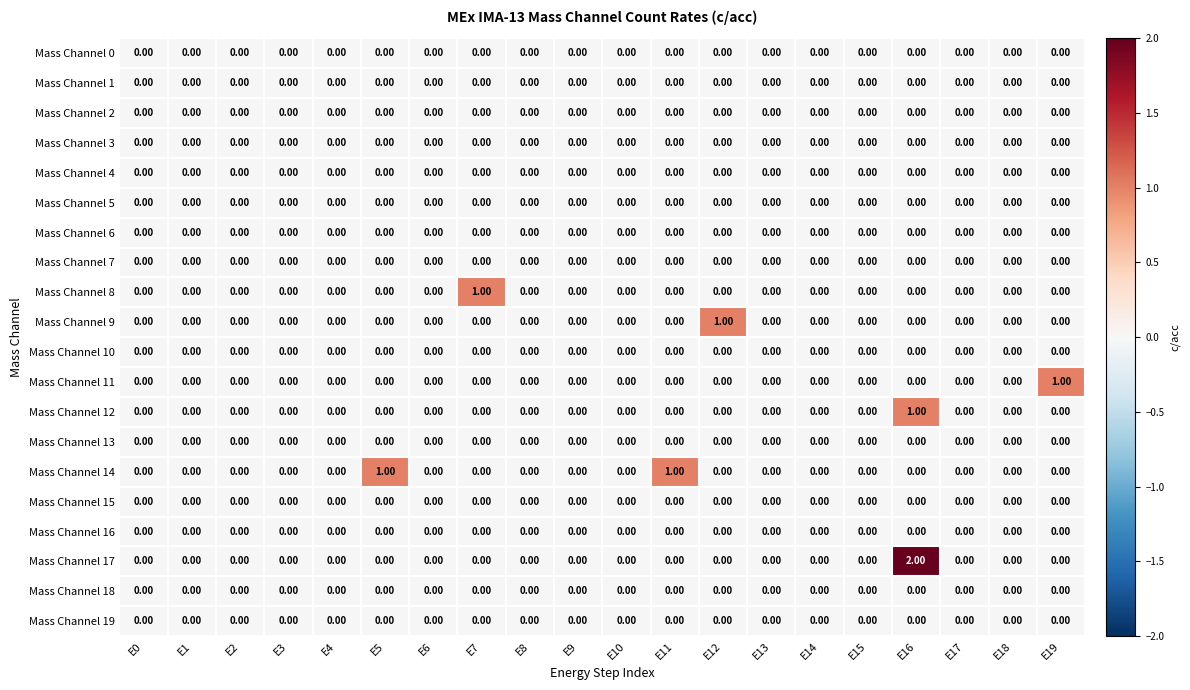

At which category is the sum across all series the highest?

E16